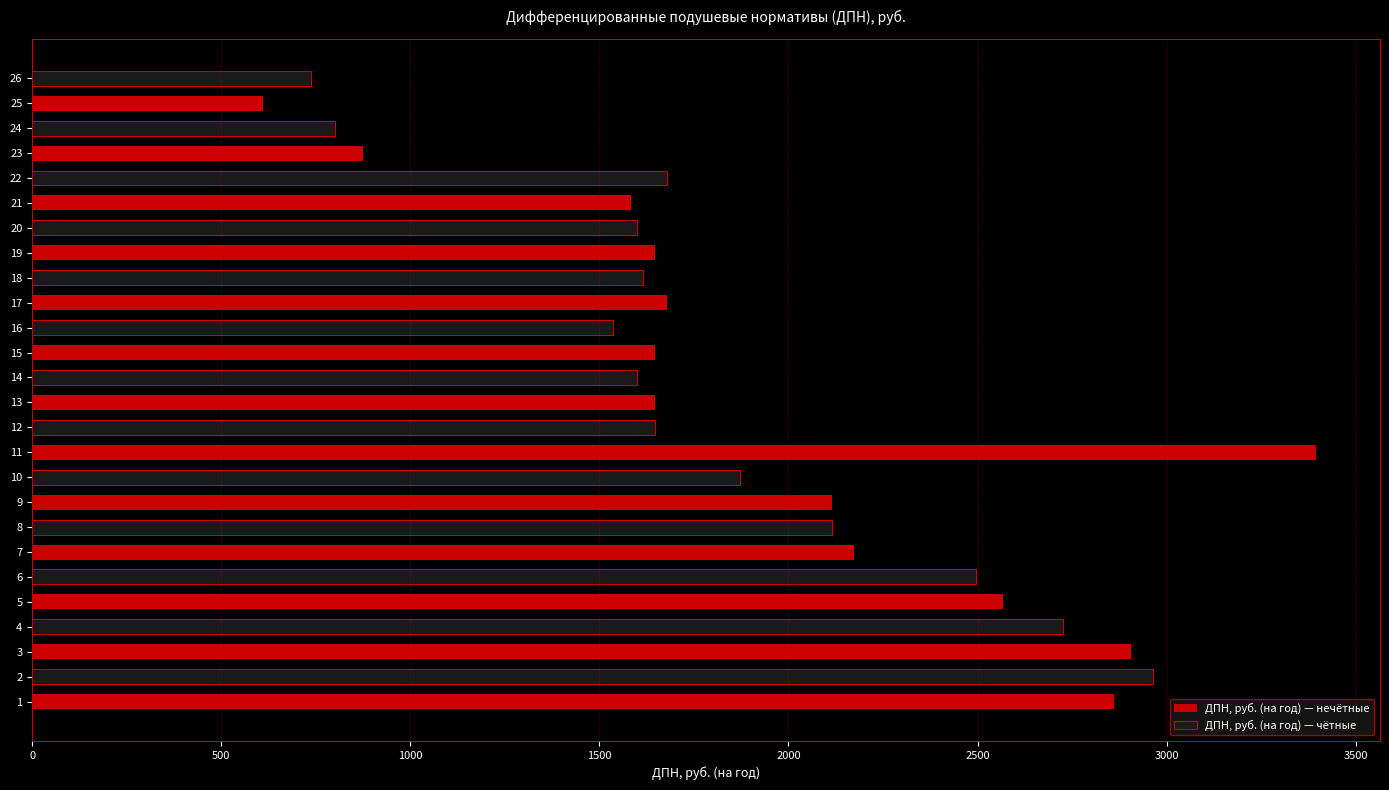

Rank the series by their average value, from lowest to highest.

ДПН, руб. (на год) — чётные, ДПН, руб. (на год) — нечётные